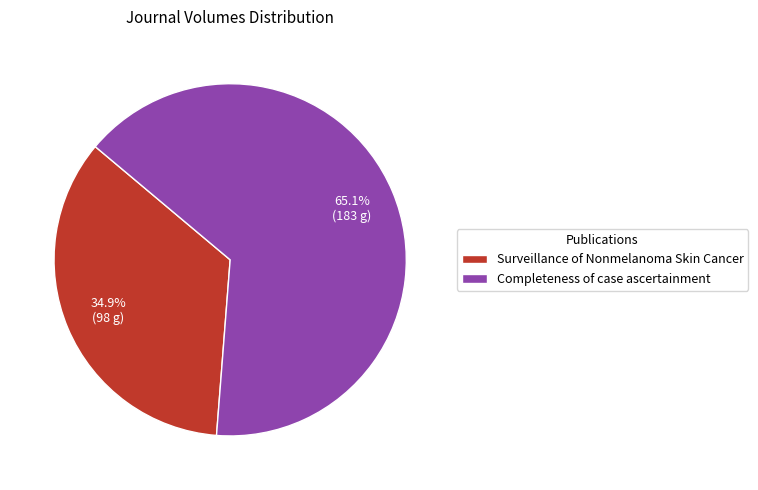

True or false: Surveillance of Nonmelanoma Skin Cancer accounts for 48% of the total.

False